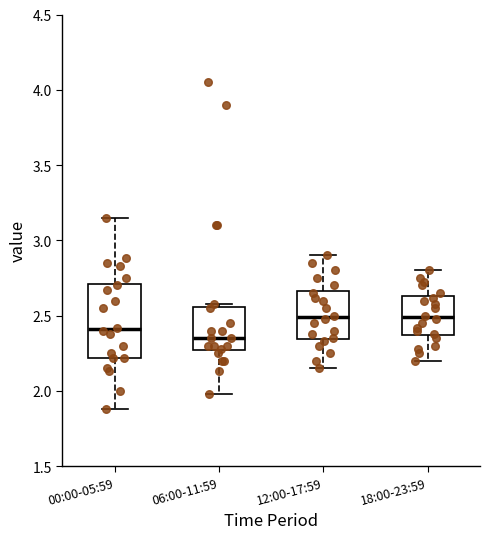

Reading left to right, transcribe this box plot: for each box, give where its median line is, the range the box spans, and where its two whiskers end, as read against the y-axis. The values are not printed on the chart, so give them approximately, as read against the axis.

00:00-05:59: median 2.40, box 2.20 to 2.70, whiskers 1.90 to 3.15
06:00-11:59: median 2.35, box 2.25 to 2.55, whiskers 2.00 to 2.60
12:00-17:59: median 2.50, box 2.35 to 2.65, whiskers 2.15 to 2.90
18:00-23:59: median 2.50, box 2.35 to 2.65, whiskers 2.20 to 2.80